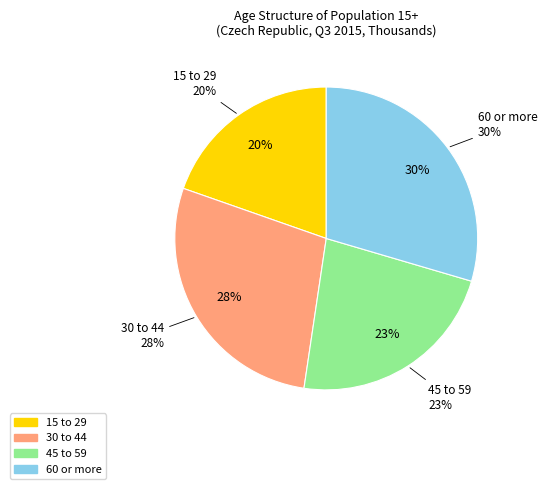

Count the number of slices in the pie.

4